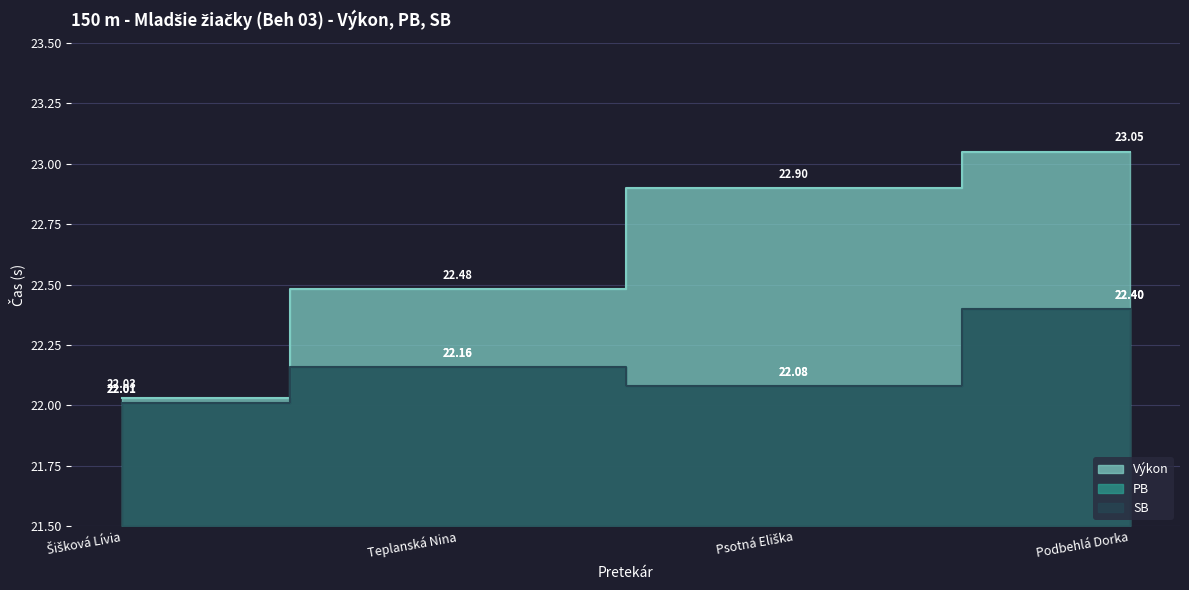

Which series has the largest total across all categories?

Výkon